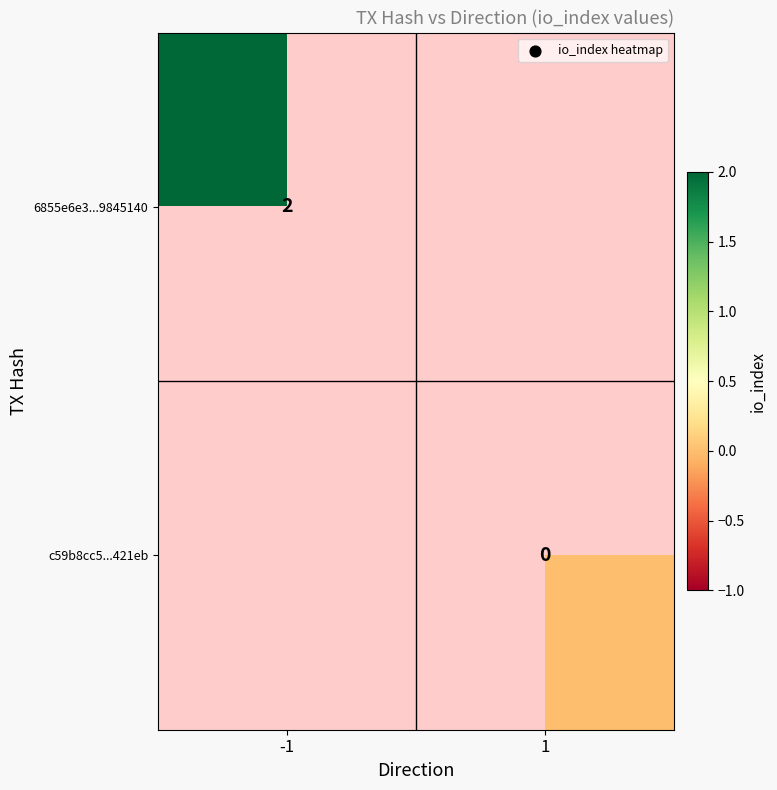

Is the value of 6855e6e3...9845140 at -1 greater than the value of c59b8cc5...421eb at 1?

Yes